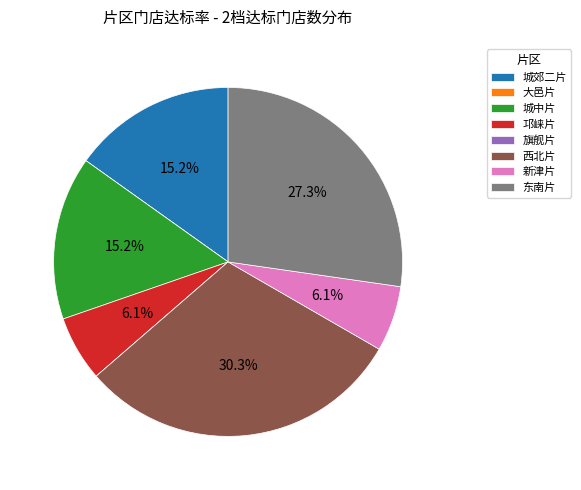

Is the sum of 城郊二片 and 新津片 greater than half?

No